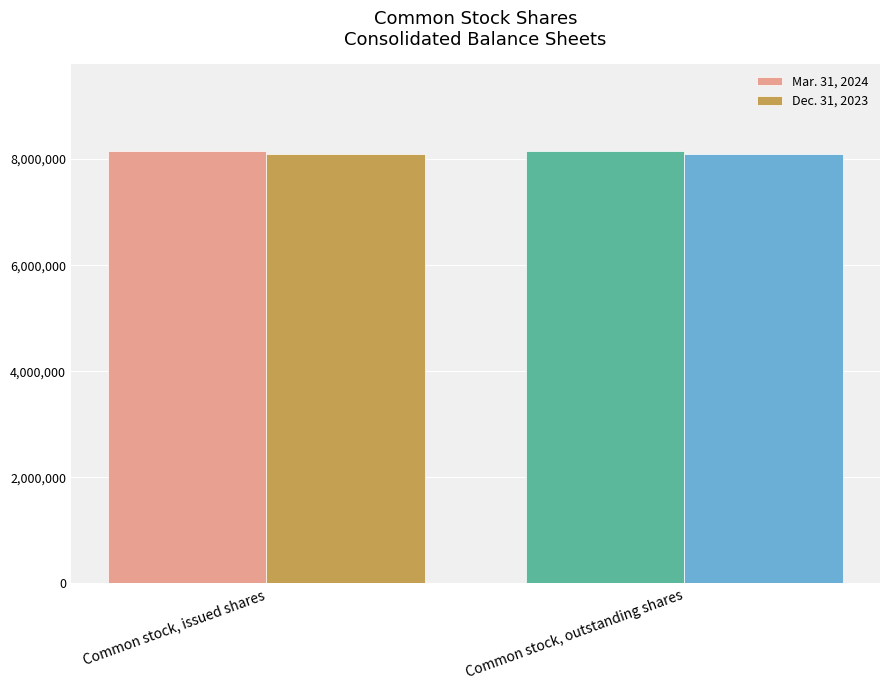

True or false: Dec. 31, 2023 has a value of 4347384 at Common stock, outstanding shares.

False